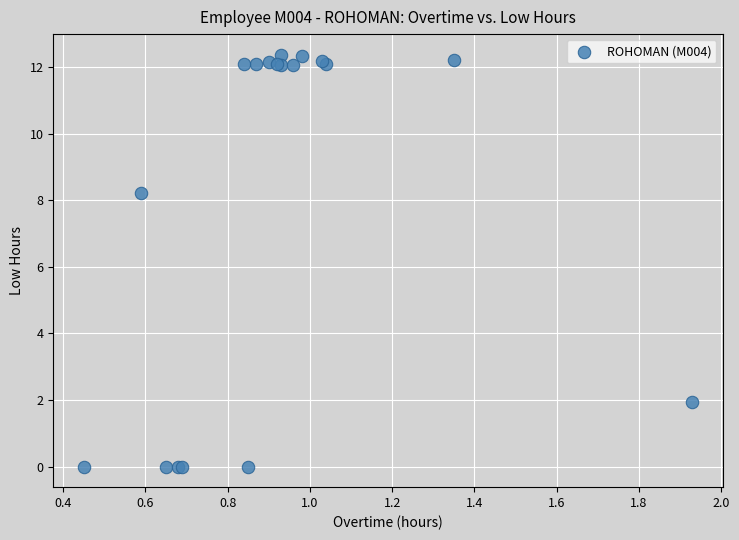

What Y value in the scatter plot is closest to 6?

8.2